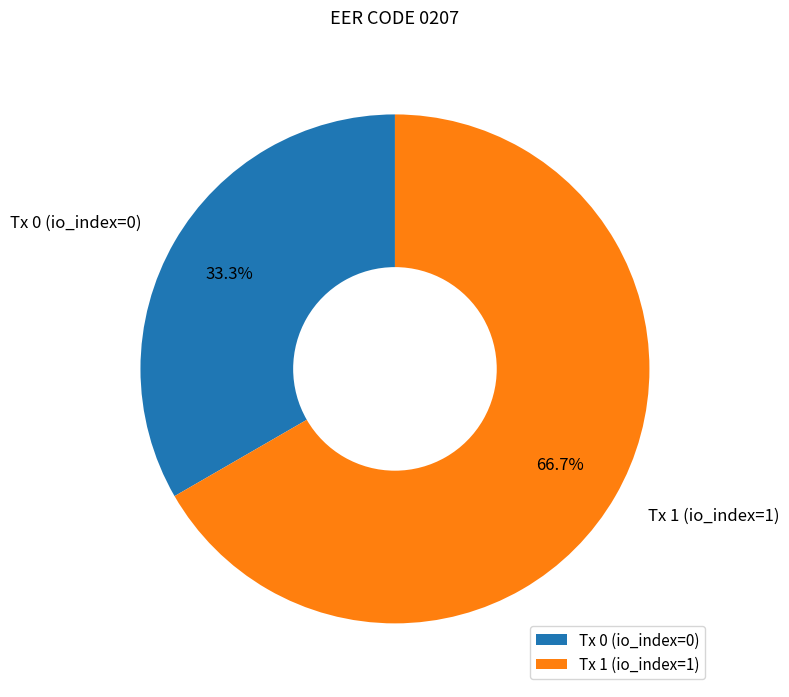

Is Tx 1 (io_index=1) the majority of the pie?

Yes